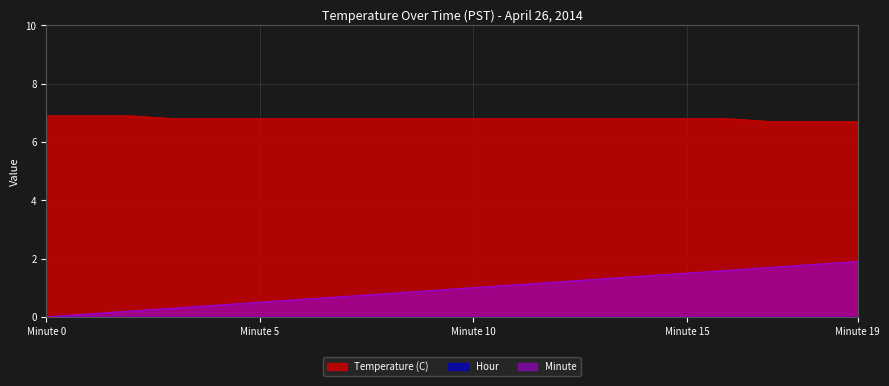

What is the difference between the highest and lowest values at Minute 5?

6.8